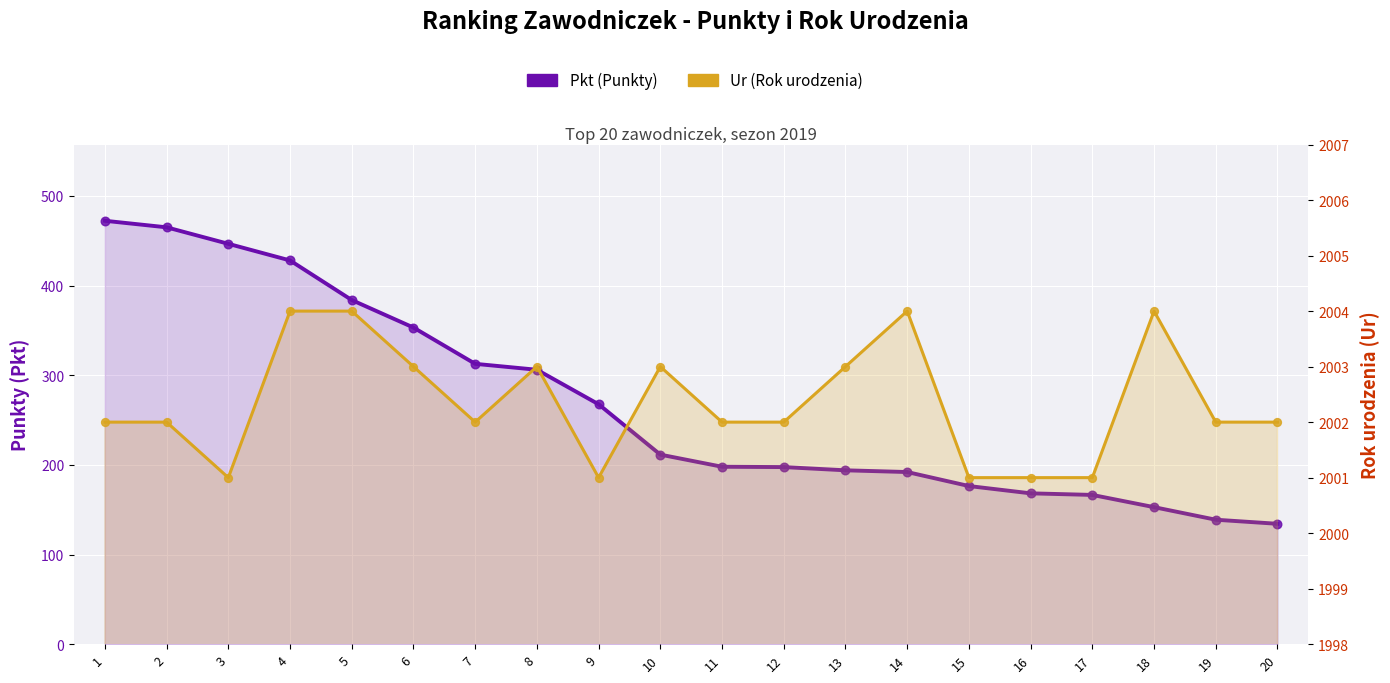

What is the total value across all series at 12?

2199.6